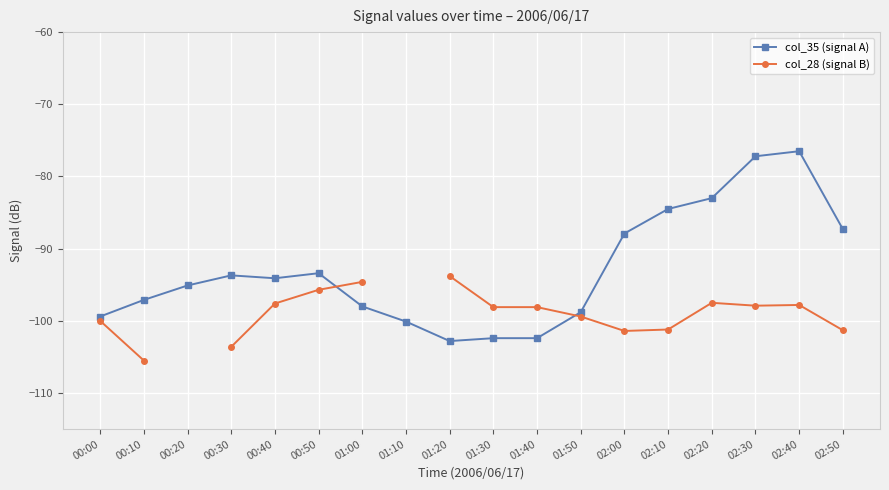

Is this an area chart (filled region under the line)?

No